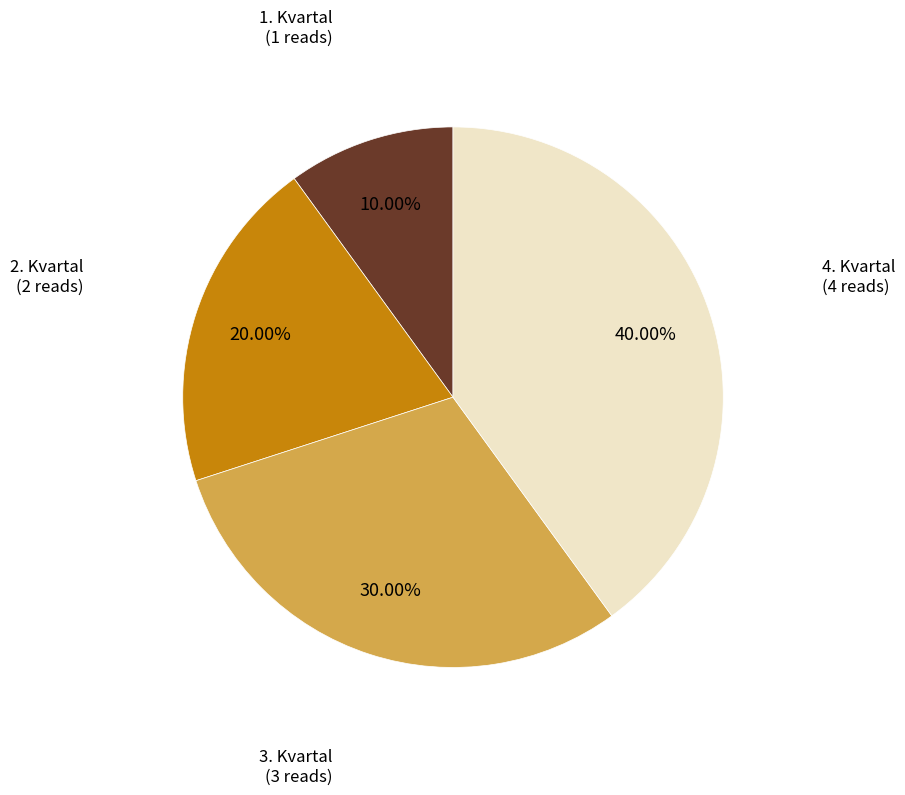

Rank the categories by value from highest to lowest.

4. Kvartal, 3. Kvartal, 2. Kvartal, 1. Kvartal